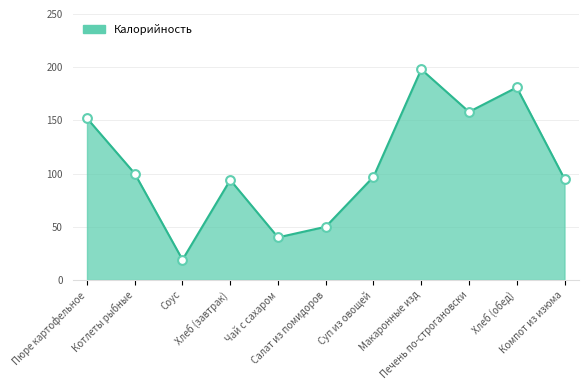

Approximately how many times larger is the value at Суп из овощей compared to Чай с сахаром?

2.4